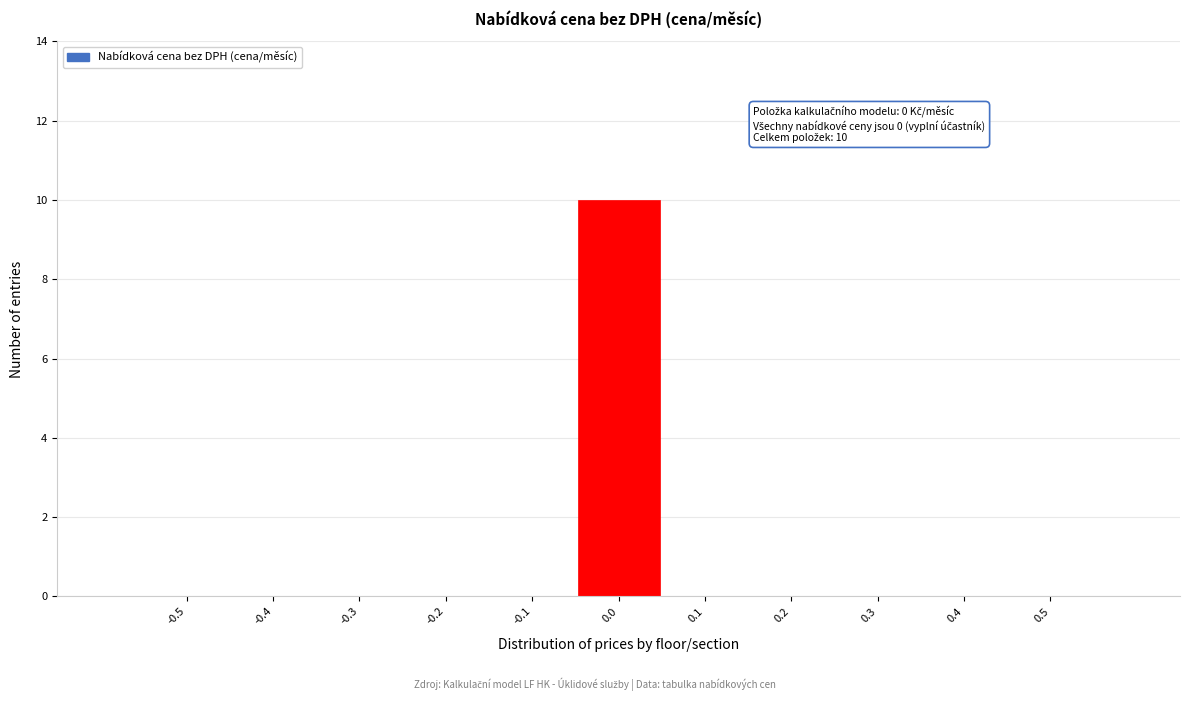

Reading left to right, what are all the values shown in this chart?

-0.5=0	-0.4=0	-0.3=0	-0.2=0	-0.1=0	0.0=10	0.1=0	0.2=0	0.3=0	0.4=0	0.5=0